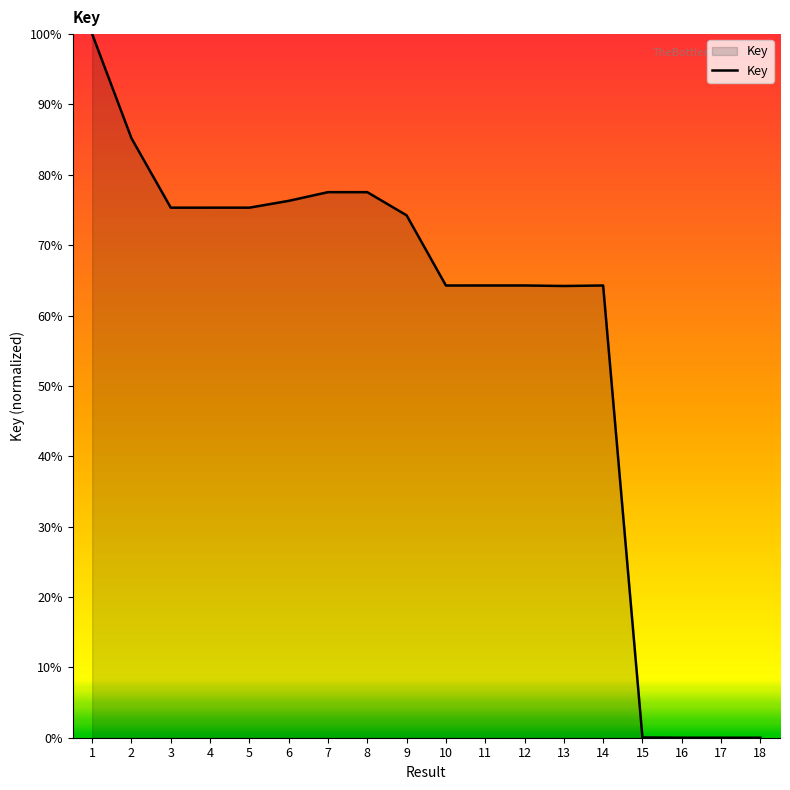

The value at 9 is 34.3. True or false?

False